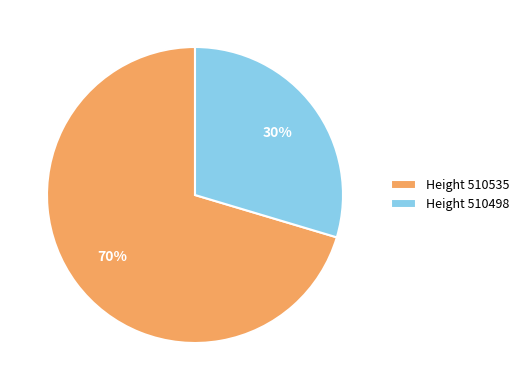

Is the sum of Height 510498 and Height 510535 greater than half?

Yes